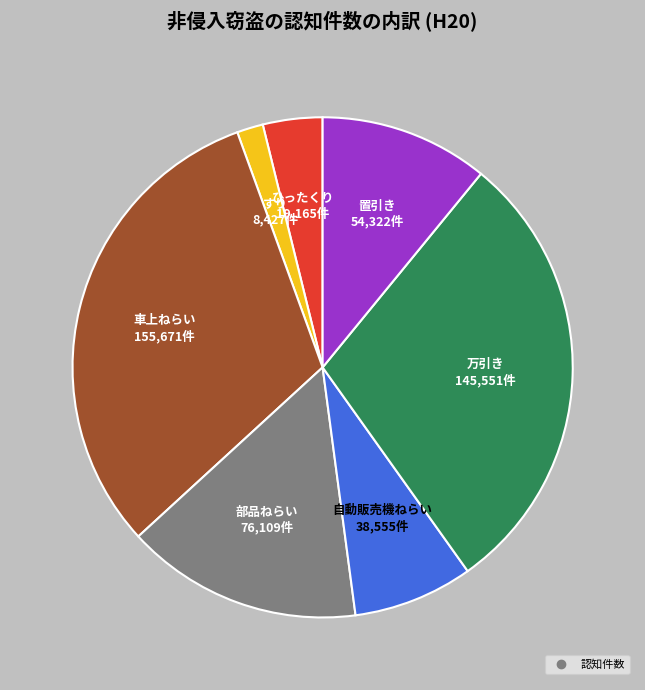

Does any single category account for the majority?

No